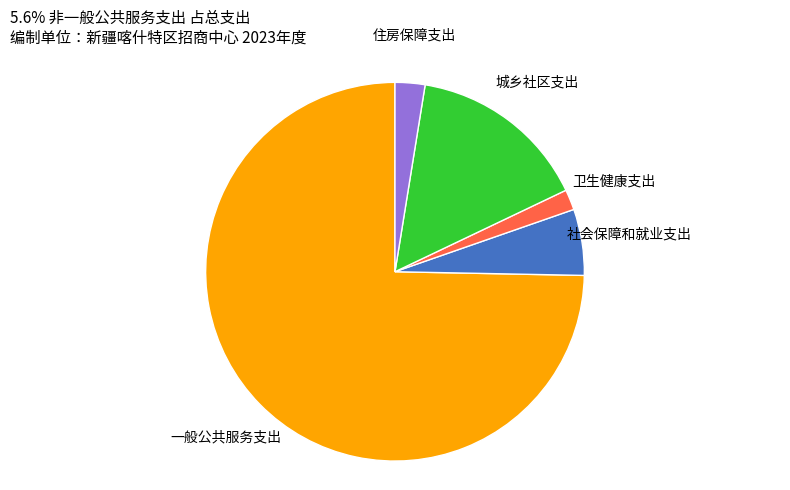

Is there any slice that represents more than half of the pie?

Yes